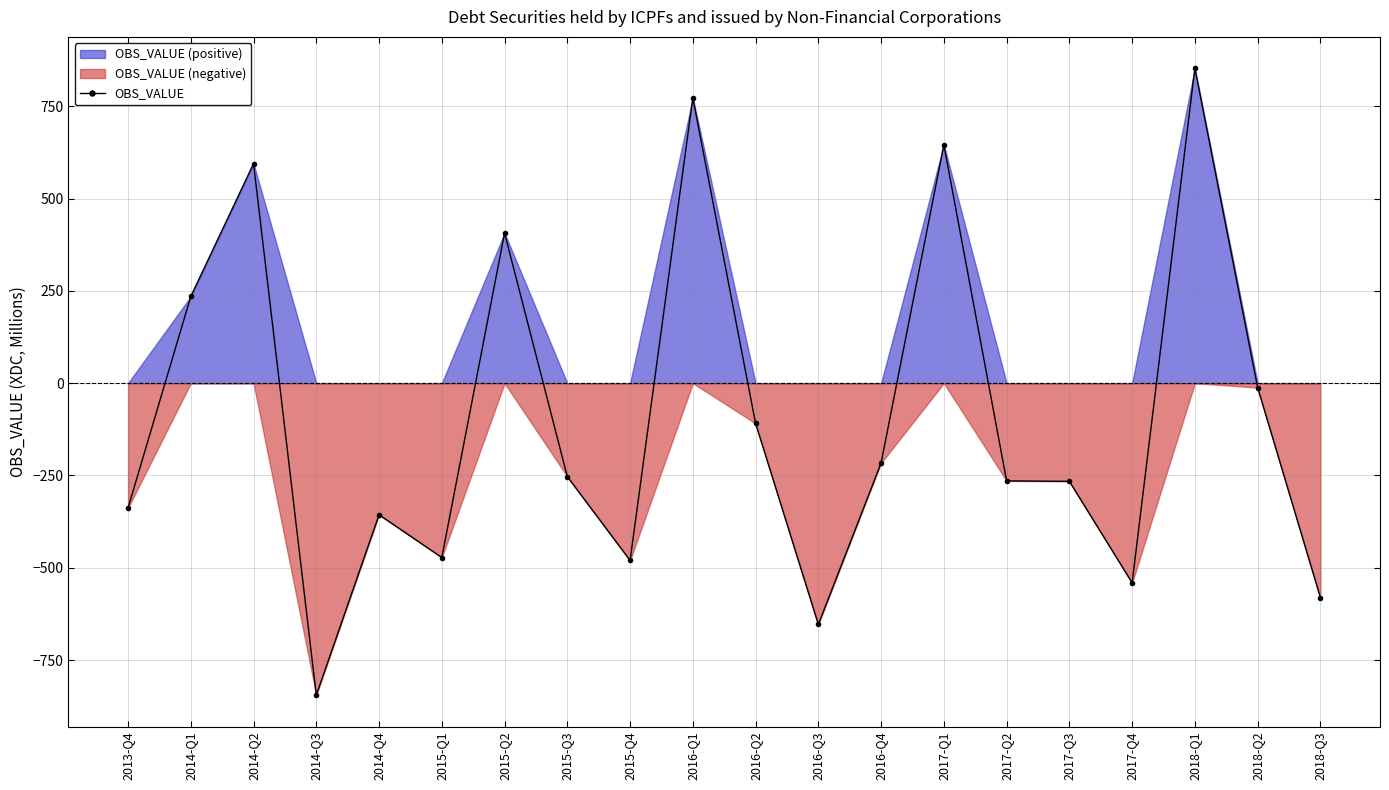

Does the chart display data point markers on the line(s)?

Yes